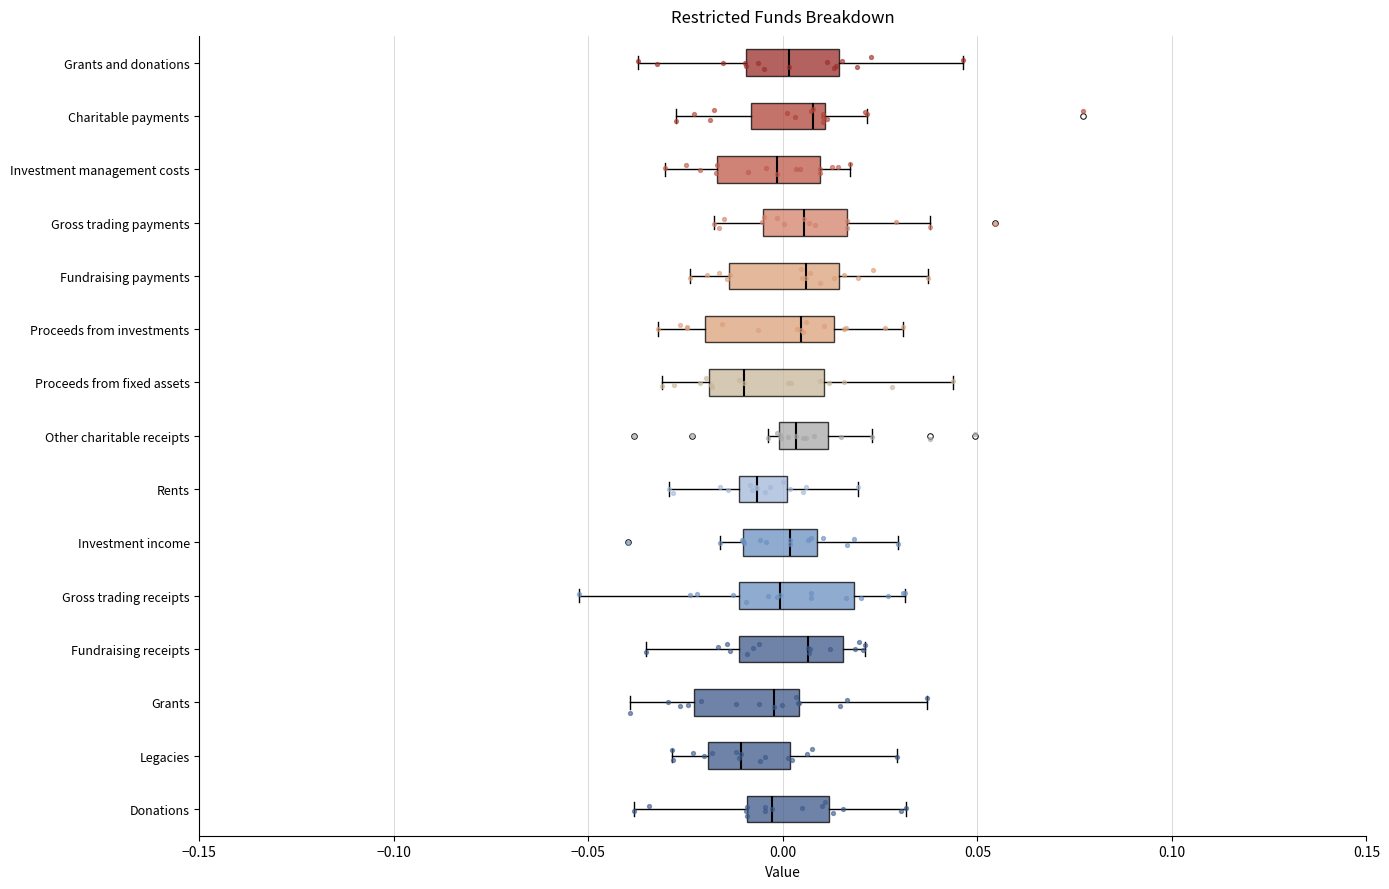

Reading bottom to top, read every box against the x-axis: the position of its median line, the range the box covers, and the ends of its whiskers. The values are not printed on the chart, so give them approximately, as read against the axis.

Donations: median -0.005, box -0.010 to 0.010, whiskers -0.040 to 0.030
Legacies: median -0.010, box -0.020 to 0.000, whiskers -0.030 to 0.030
Grants: median 0.000, box -0.025 to 0.005, whiskers -0.040 to 0.035
Fundraising receipts: median 0.005, box -0.010 to 0.015, whiskers -0.035 to 0.020
Gross trading receipts: median 0.000, box -0.010 to 0.020, whiskers -0.050 to 0.030
Investment income: median 0.000, box -0.010 to 0.010, whiskers -0.015 to 0.030
Rents: median -0.005, box -0.010 to 0.000, whiskers -0.030 to 0.020
Other charitable receipts: median 0.005, box 0.000 to 0.010, whiskers -0.005 to 0.025
Proceeds from fixed assets: median -0.010, box -0.020 to 0.010, whiskers -0.030 to 0.045
Proceeds from investments: median 0.005, box -0.020 to 0.015, whiskers -0.030 to 0.030
Fundraising payments: median 0.005, box -0.015 to 0.015, whiskers -0.025 to 0.035
Gross trading payments: median 0.005, box -0.005 to 0.015, whiskers -0.020 to 0.040
Investment management costs: median 0.000, box -0.015 to 0.010, whiskers -0.030 to 0.015
Charitable payments: median 0.010 (just left of the box's right edge), box -0.010 to 0.010, whiskers -0.030 to 0.020
Grants and donations: median 0.000, box -0.010 to 0.015, whiskers -0.035 to 0.045